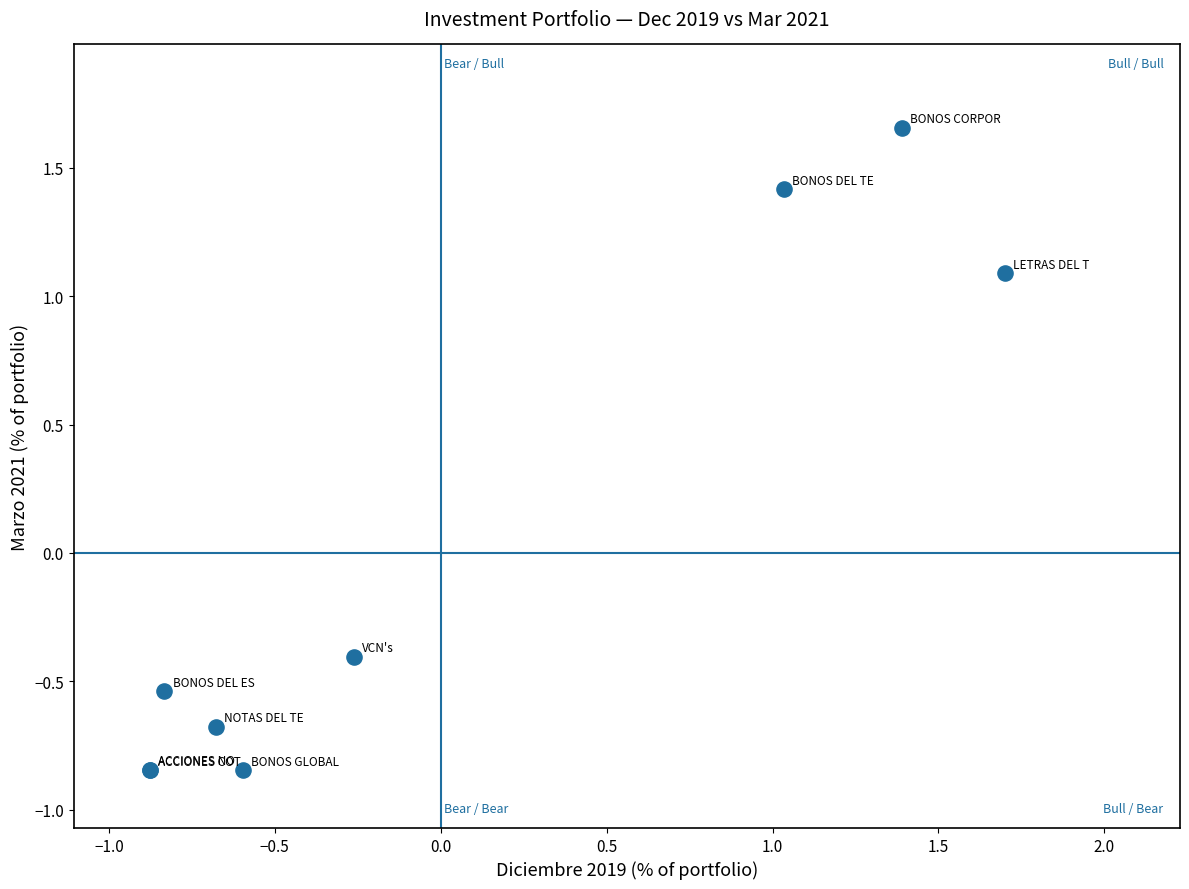

What Y value in the scatter plot is closest to 0?

-0.4